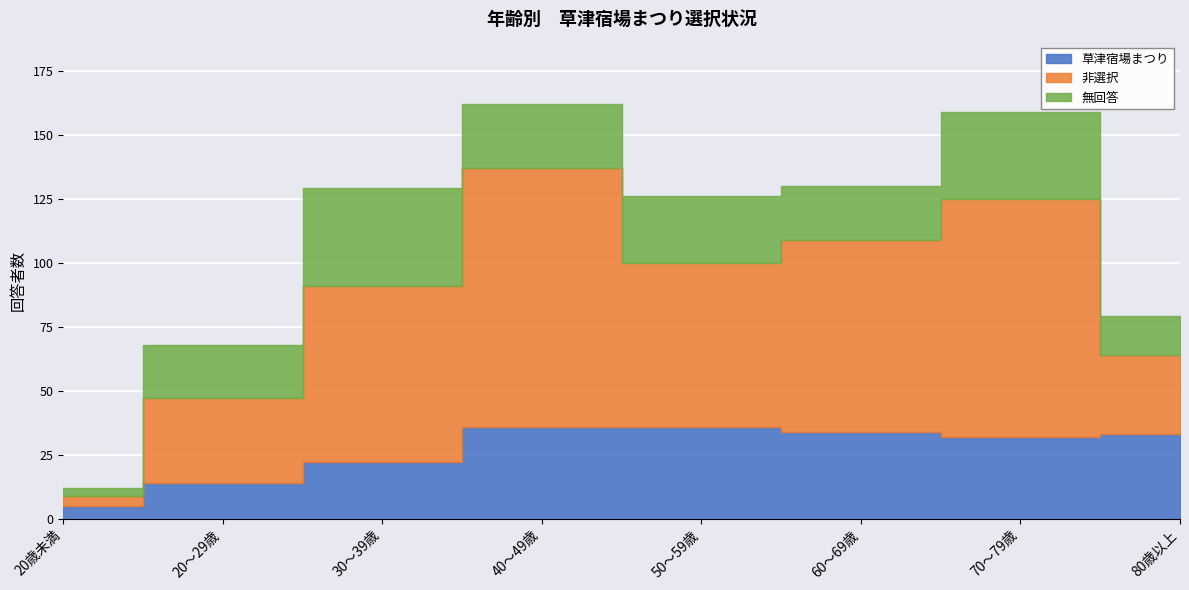

What is the spread (max minus min) of values at 60～69歳?

54